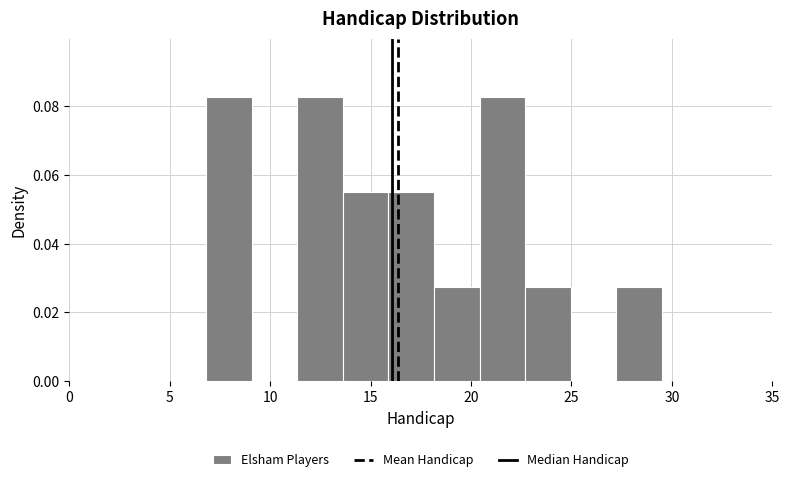

Reading left to right, list every bar in this chart as the range it spans on the x-axis followed by its height. Neither the bar edges nor the heights are printed on the chart, so give them approximately, as read against the axes.

7.0 to 9.0: 0.082
9.0 to 11.5: 0
11.5 to 13.5: 0.082
13.5 to 16.0: 0.056
16.0 to 18.0: 0.056
18.0 to 20.5: 0.028
20.5 to 22.5: 0.082
22.5 to 25.0: 0.028
25.0 to 27.0: 0
27.0 to 29.5: 0.028